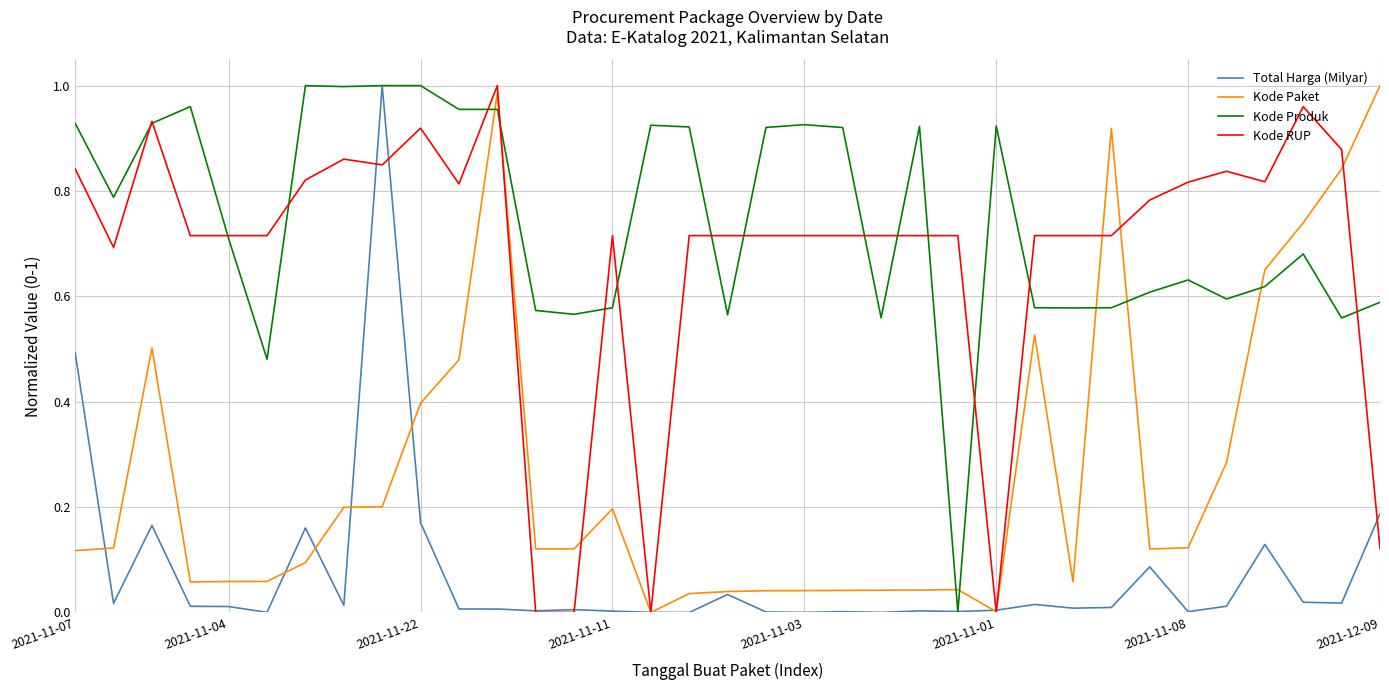

True or false: Kode Paket and Kode Produk intersect in this chart.

True